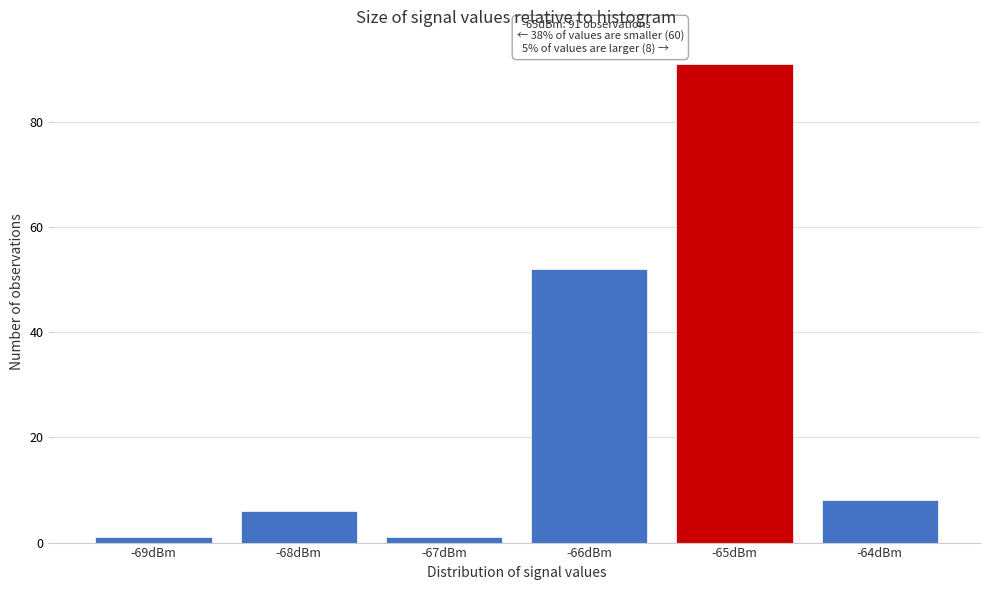

Which range on the x-axis has the tallest bar?

-65.5 to -64.5